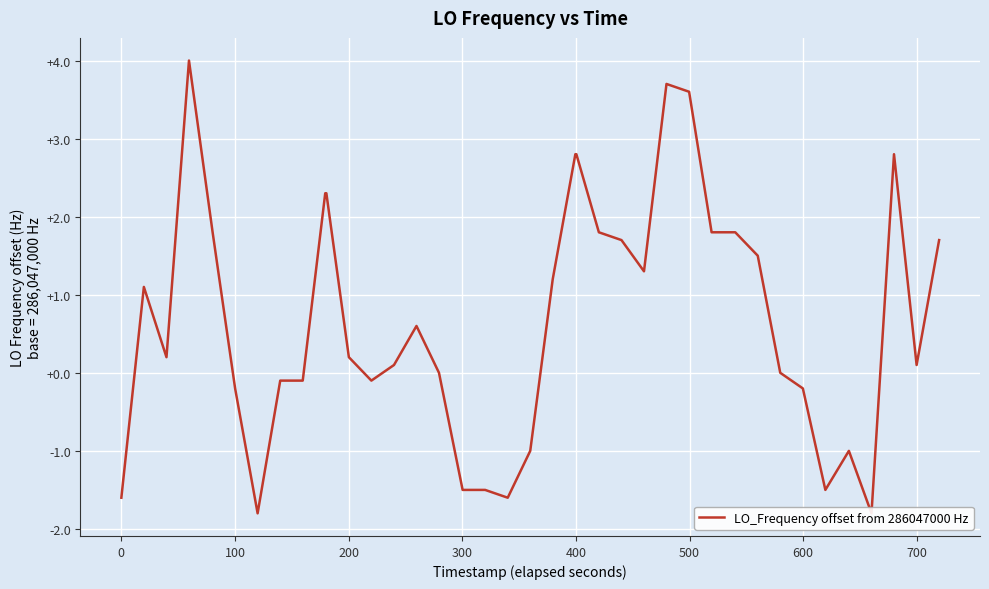

How many positive values are there?

24